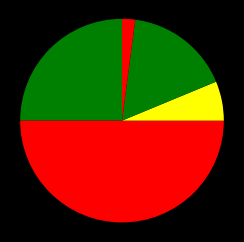

Does any single category account for the majority?

No